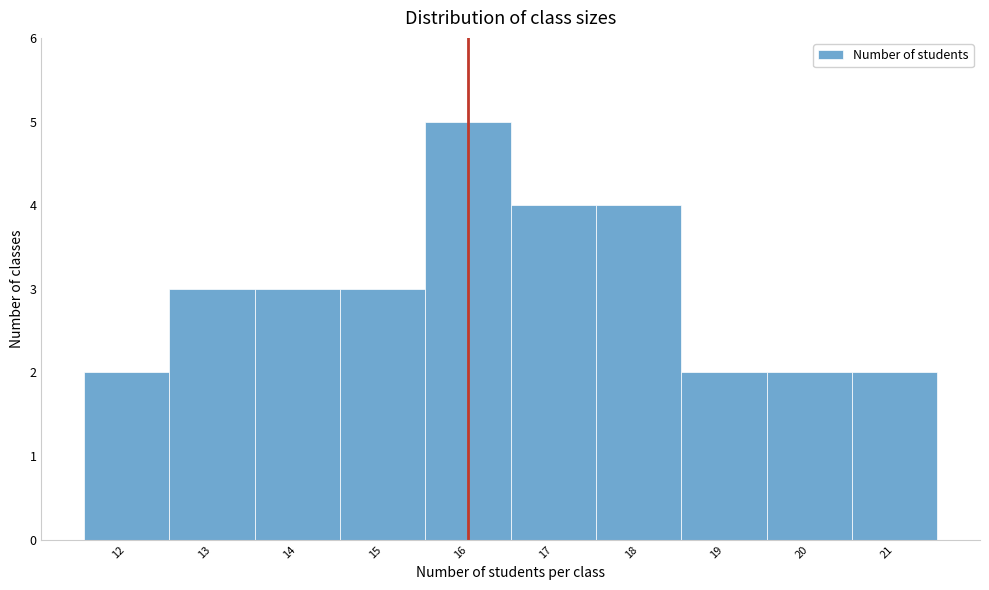

How tall is the bar that spans 19.5 to 20.5 on the x-axis? The values are not printed on the chart, so give them approximately, as read against the axis.

2